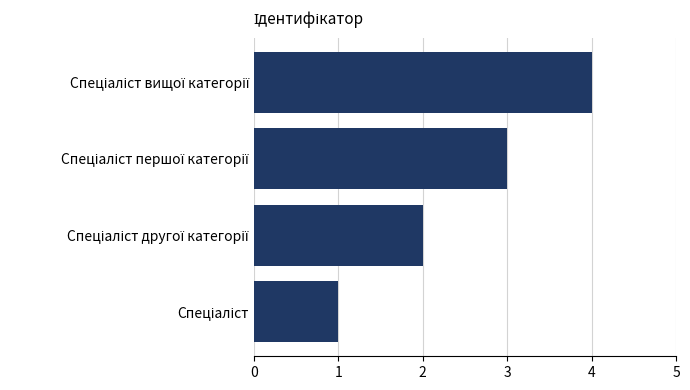

What is the sum of all values?

10